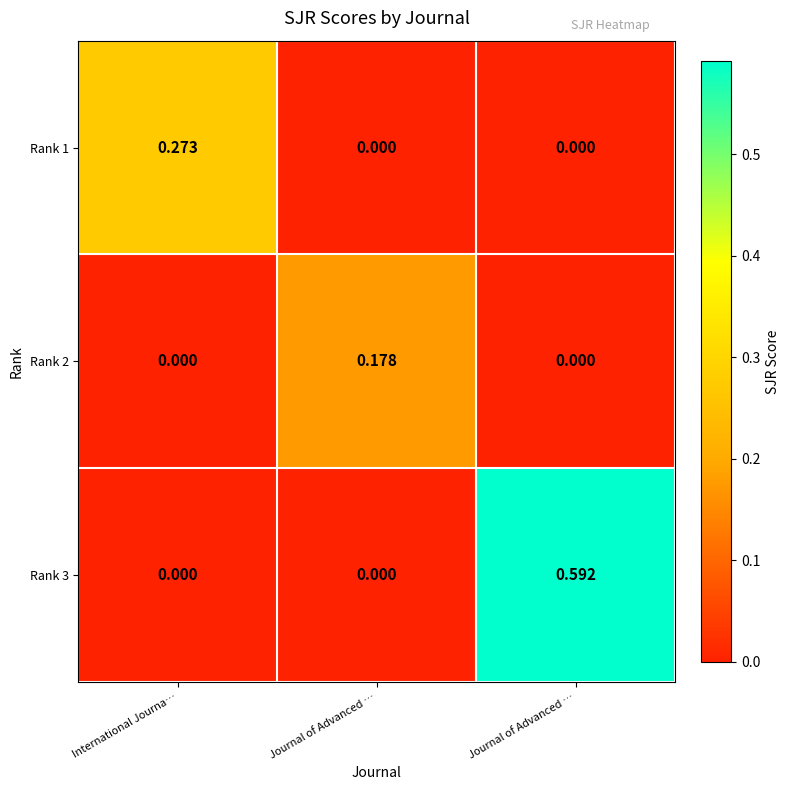

List the series in order of their overall mean, lowest first.

Rank 2, Rank 1, Rank 3